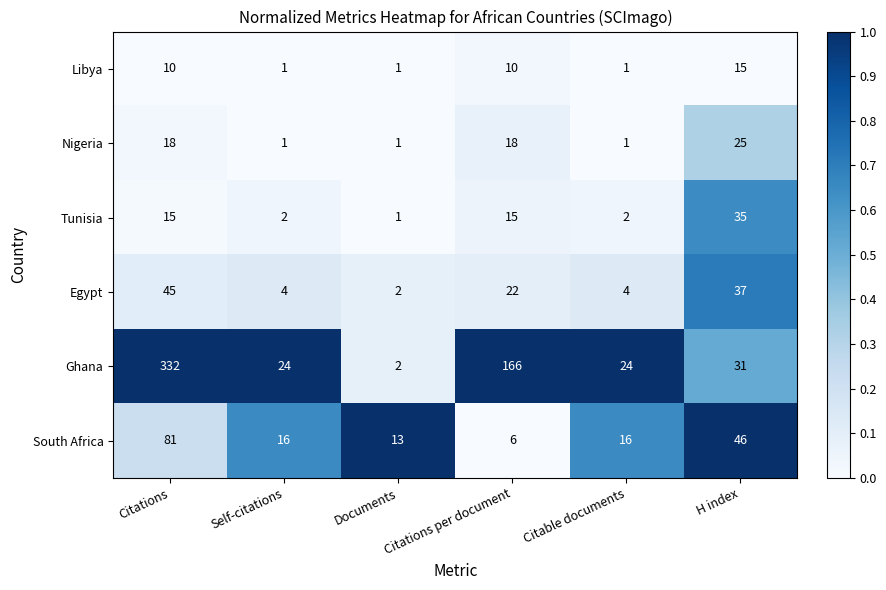

Between Citations and Citations per document, which series saw the biggest shift?

Ghana